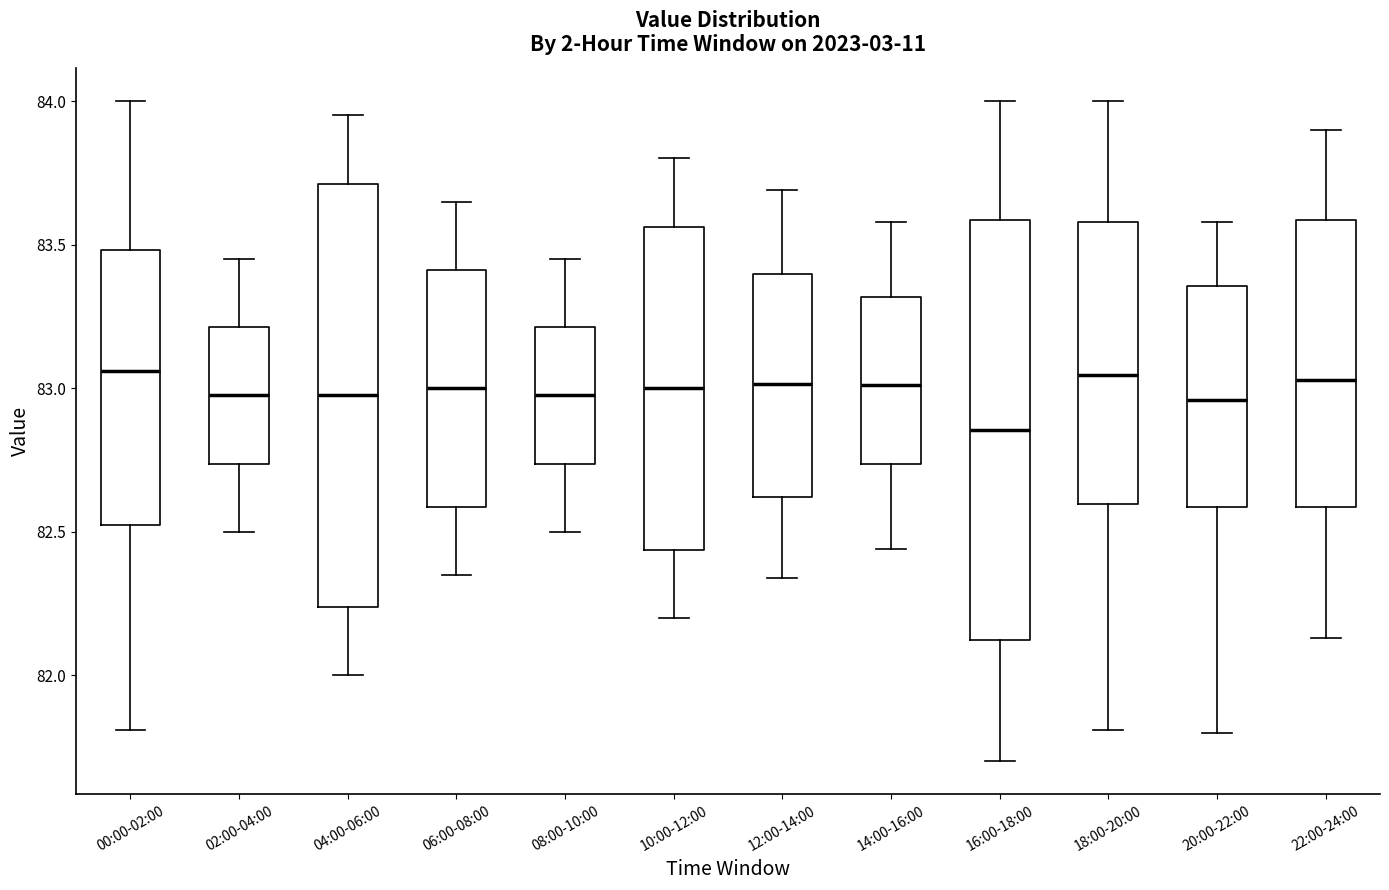

Reading left to right, transcribe this box plot: for each box, give where its median line is, the range the box spans, and where its two whiskers end, as read against the y-axis. The values are not printed on the chart, so give them approximately, as read against the axis.

00:00-02:00: median 83.05, box 82.55 to 83.50, whiskers 81.80 to 84.00
02:00-04:00: median 83.00, box 82.75 to 83.20, whiskers 82.50 to 83.45
04:00-06:00: median 83.00, box 82.25 to 83.70, whiskers 82.00 to 83.95
06:00-08:00: median 83.00, box 82.60 to 83.40, whiskers 82.35 to 83.65
08:00-10:00: median 83.00, box 82.75 to 83.20, whiskers 82.50 to 83.45
10:00-12:00: median 83.00, box 82.45 to 83.55, whiskers 82.20 to 83.80
12:00-14:00: median 83.00, box 82.60 to 83.40, whiskers 82.35 to 83.70
14:00-16:00: median 83.00, box 82.75 to 83.30, whiskers 82.45 to 83.60
16:00-18:00: median 82.85, box 82.10 to 83.60, whiskers 81.70 to 84.00
18:00-20:00: median 83.05, box 82.60 to 83.60, whiskers 81.80 to 84.00
20:00-22:00: median 82.95, box 82.60 to 83.35, whiskers 81.80 to 83.60
22:00-24:00: median 83.05, box 82.60 to 83.60, whiskers 82.15 to 83.90